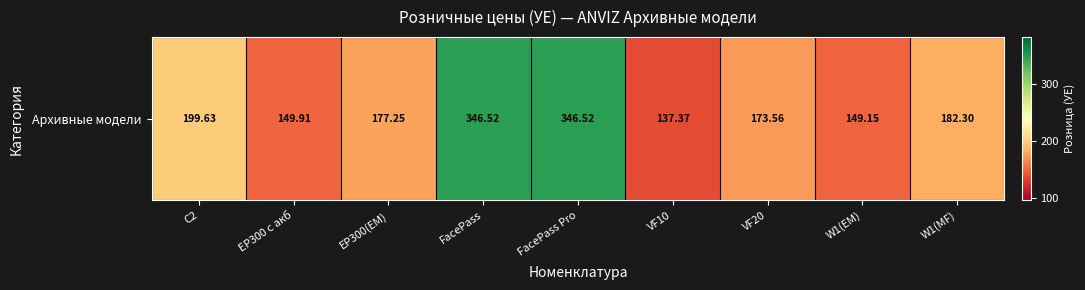

How many categories are shown in the chart?

9